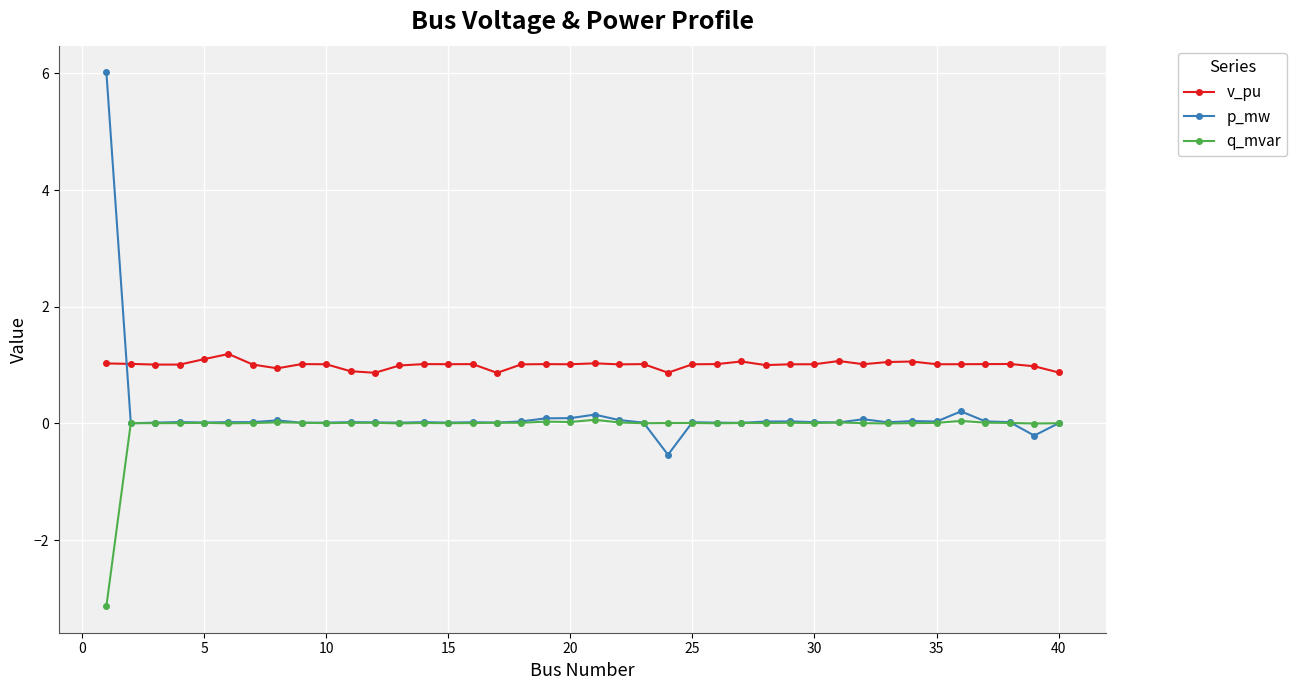

Which series has the largest total across all categories?

v_pu